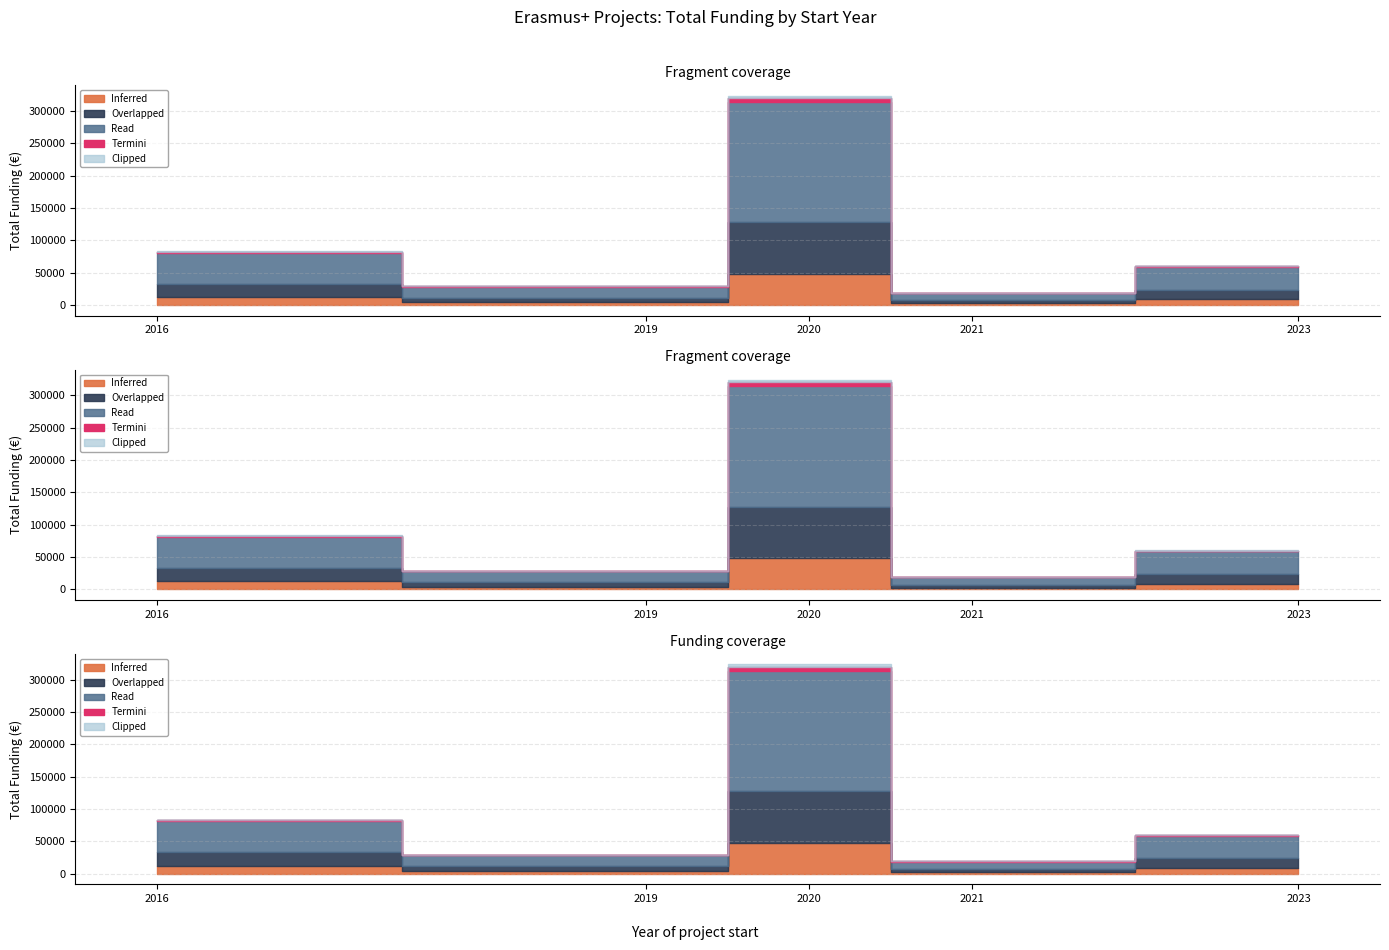

Read the value at 2020, to the nearest 100.

188800